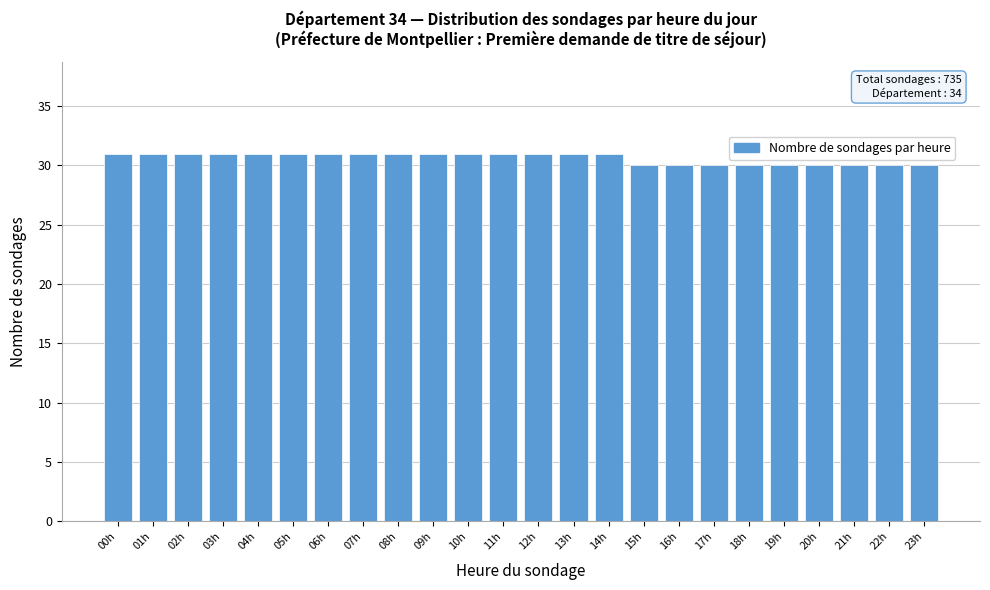

Reading left to right, transcribe all the data shown in this chart.

00h=31	01h=31	02h=31	03h=31	04h=31	05h=31	06h=31	07h=31	08h=31	09h=31	10h=31	11h=31	12h=31	13h=31	14h=31	15h=30	16h=30	17h=30	18h=30	19h=30	20h=30	21h=30	22h=30	23h=30